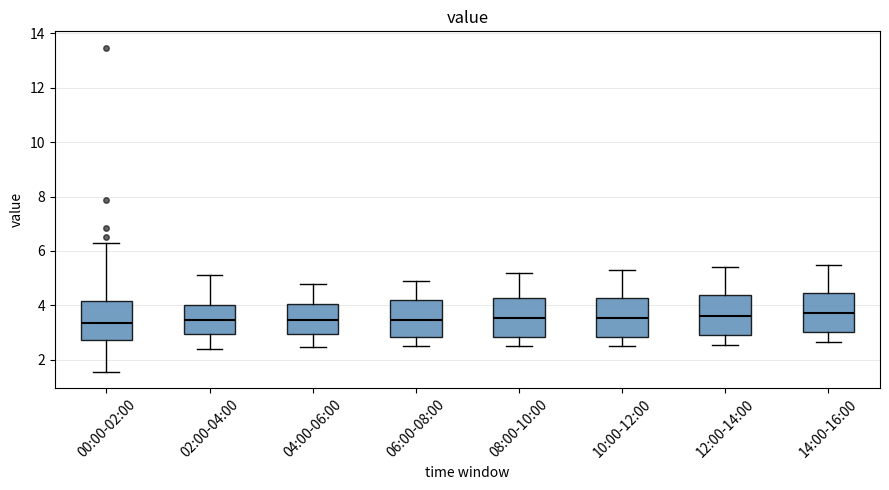

Reading left to right, transcribe this box plot: for each box, give where its median line is, the range the box spans, and where its two whiskers end, as read against the y-axis. The values are not printed on the chart, so give them approximately, as read against the axis.

00:00-02:00: median 3.4, box 2.8 to 4.2, whiskers 1.6 to 6.2
02:00-04:00: median 3.4, box 3.0 to 4.0, whiskers 2.4 to 5.2
04:00-06:00: median 3.4, box 3.0 to 4.0, whiskers 2.4 to 4.8
06:00-08:00: median 3.4, box 2.8 to 4.2, whiskers 2.6 to 5.0
08:00-10:00: median 3.6, box 2.8 to 4.2, whiskers 2.6 to 5.2
10:00-12:00: median 3.6, box 2.8 to 4.2, whiskers 2.6 to 5.4
12:00-14:00: median 3.6, box 3.0 to 4.4, whiskers 2.6 to 5.4
14:00-16:00: median 3.8, box 3.0 to 4.4, whiskers 2.6 to 5.6